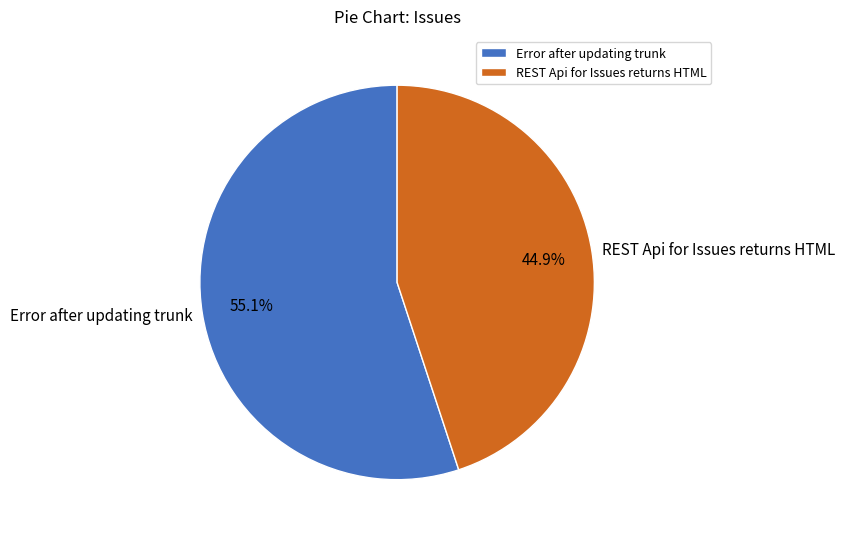

True or false: REST Api for Issues returns HTML accounts for 45% of the total.

True